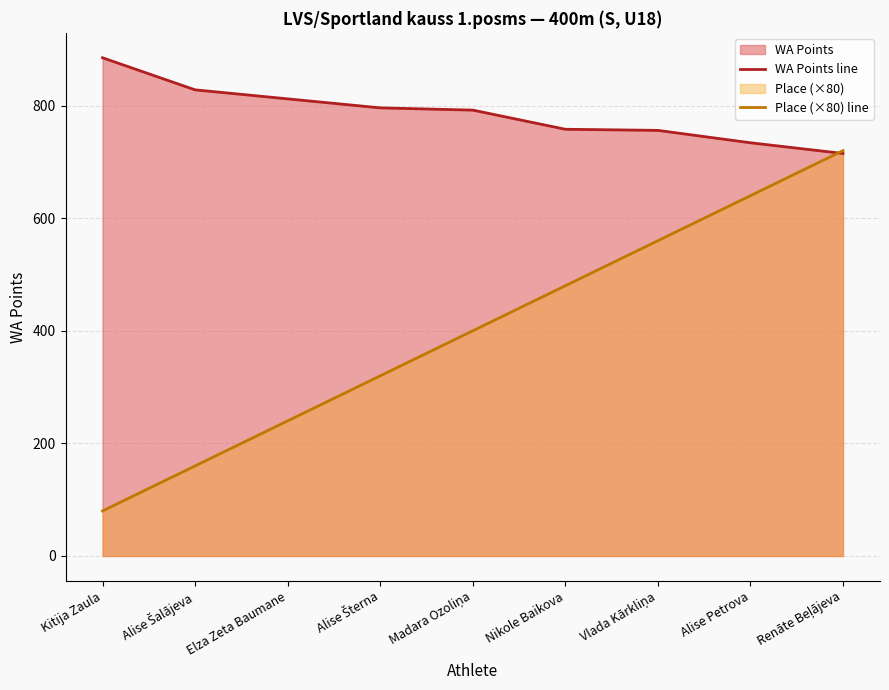

At Alise Šalājeva, list the series in order from smallest to largest.

Place (×80) line, WA Points line